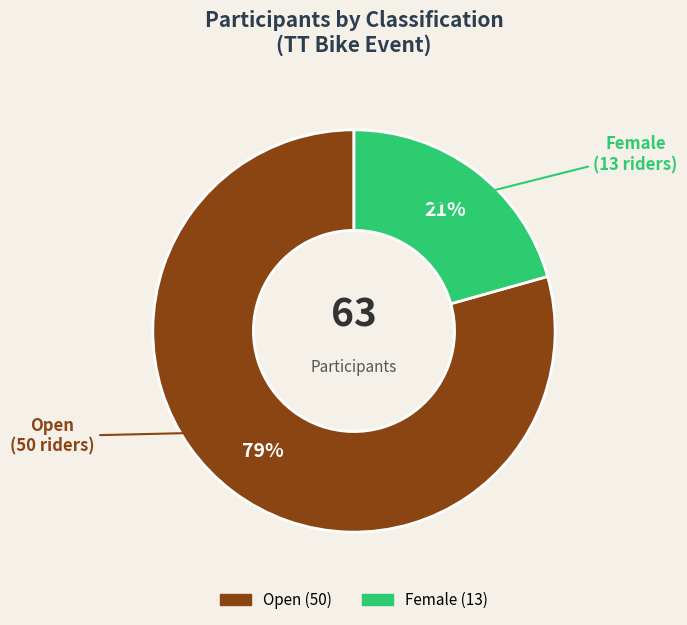

True or false: Open accounts for 87% of the total.

False